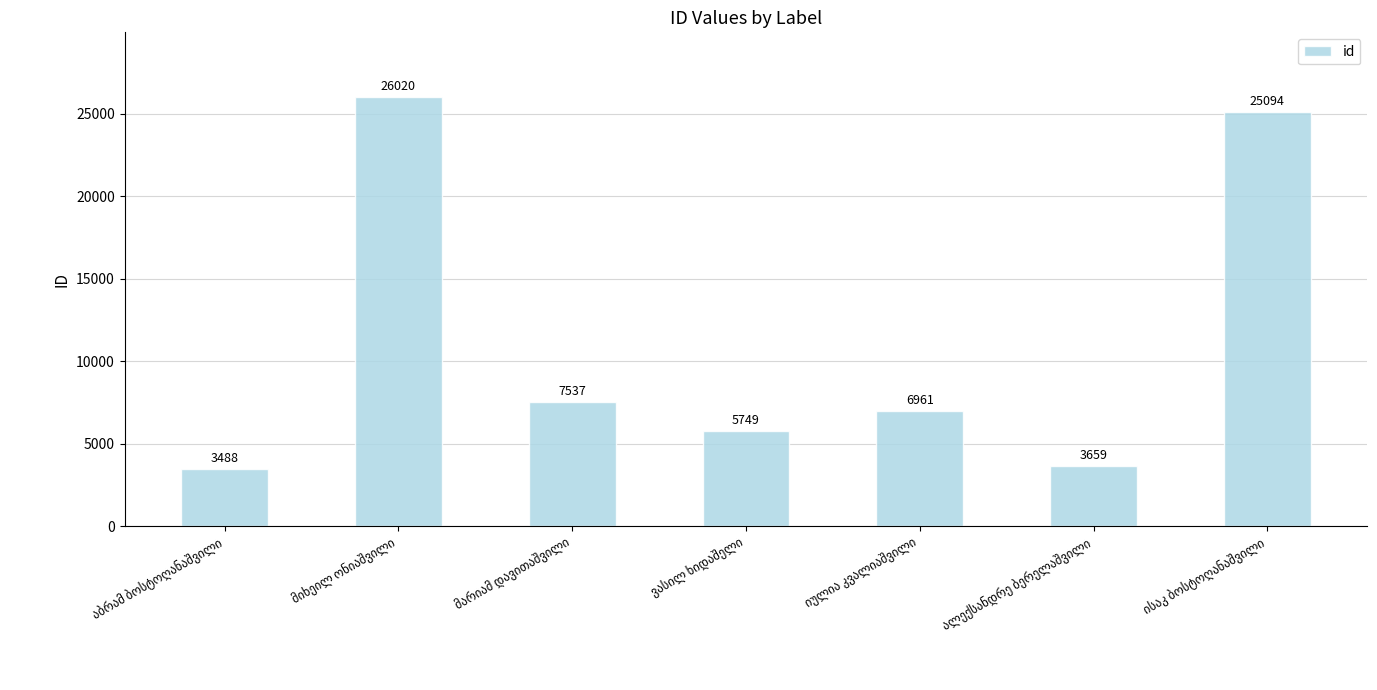

What is the smallest value displayed?

3488